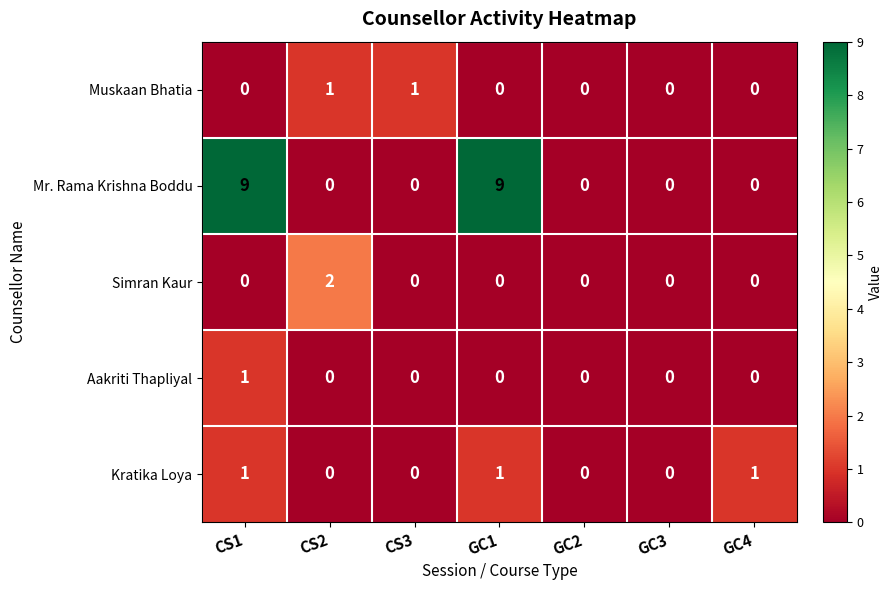

What is the difference between the highest and lowest values at GC1?

9